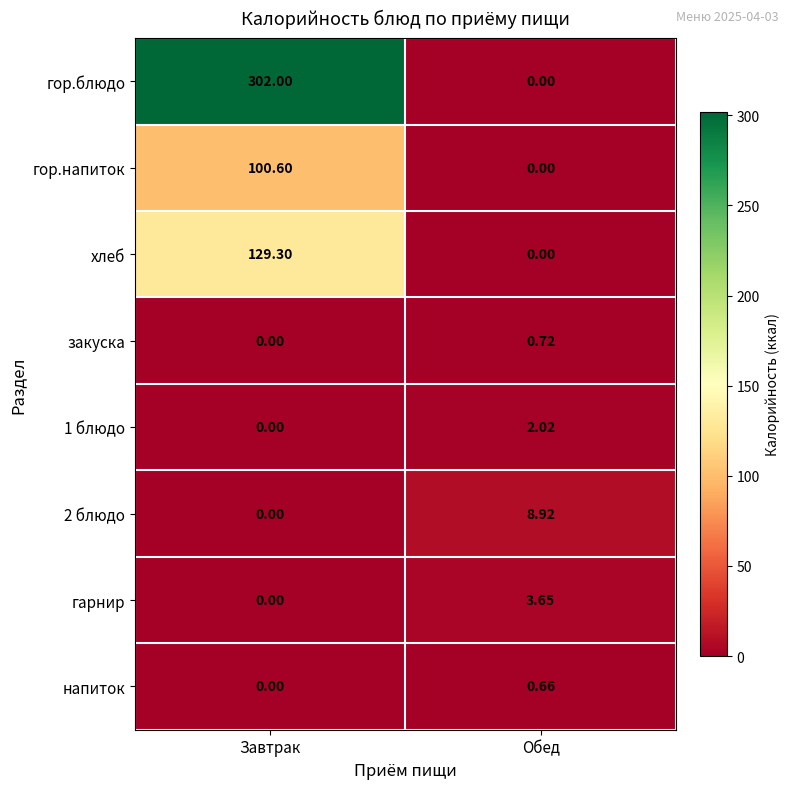

At which category does the chart reach its peak across all series?

Завтрак